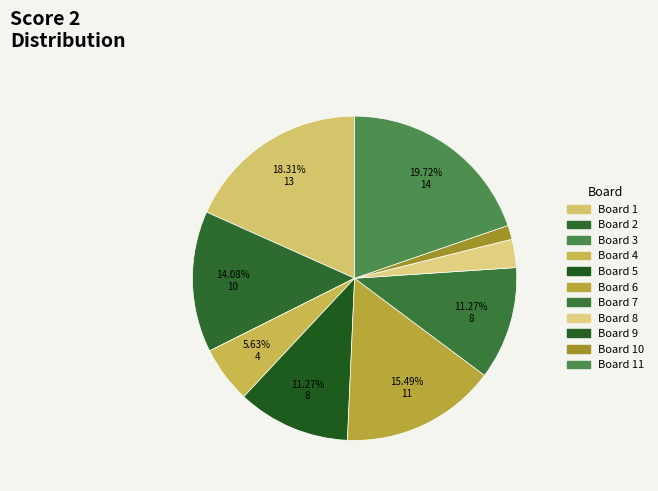

Count the number of slices in the pie.

11